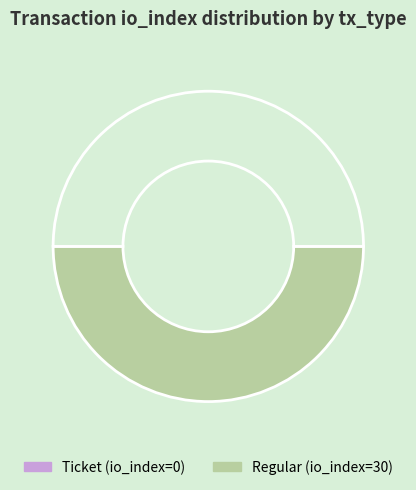

What is the smallest slice in the pie chart?

Ticket